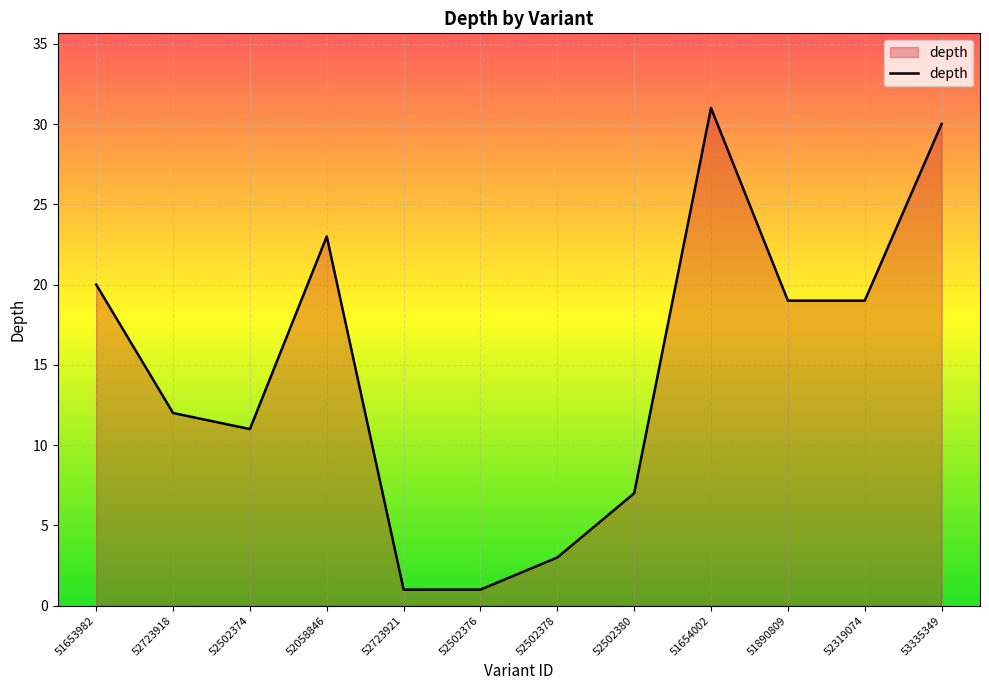

At which category does the chart reach its peak across all series?

51654002